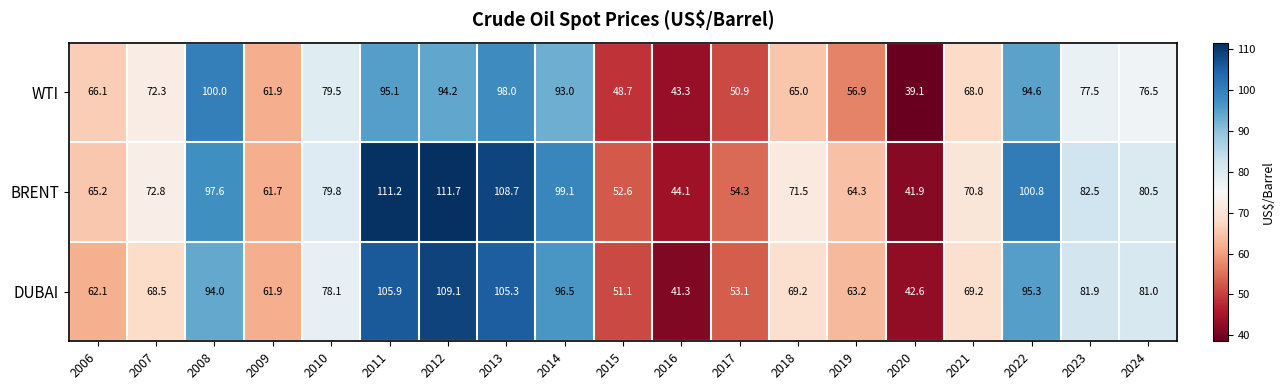

The value of DUBAI at 2008 is 150.0. True or false?

False